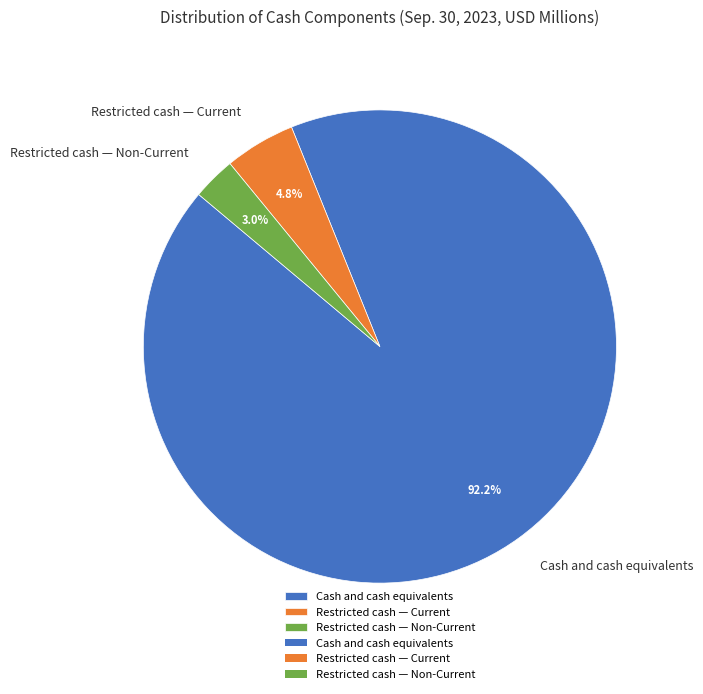

To the nearest percent, what portion does Cash and cash equivalents represent?

92%